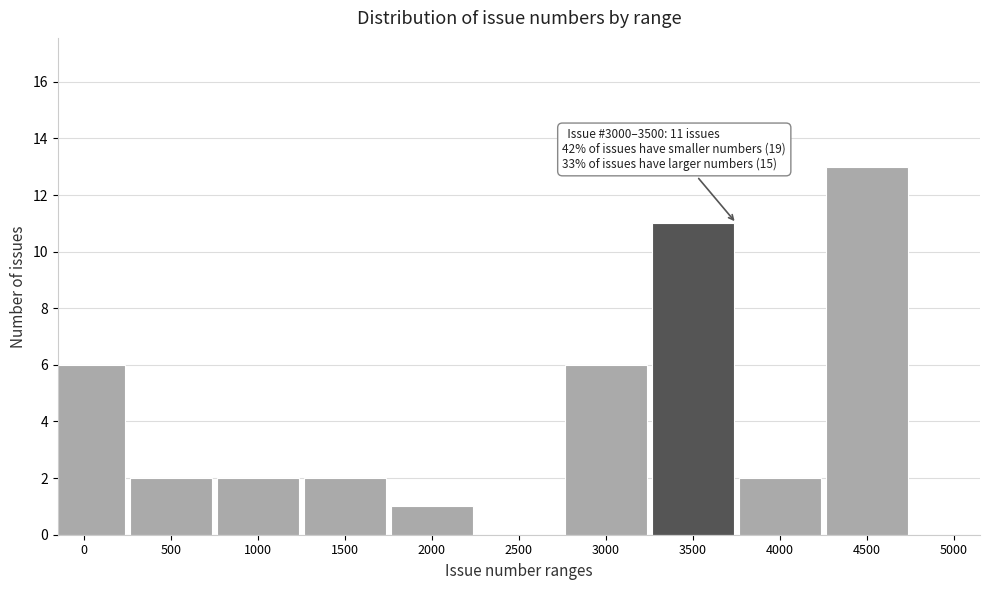

Reading left to right, list all the values displayed in this chart.

0=6	500=2	1000=2	1500=2	2000=1	2500=0	3000=6	3500=11	4000=2	4500=13